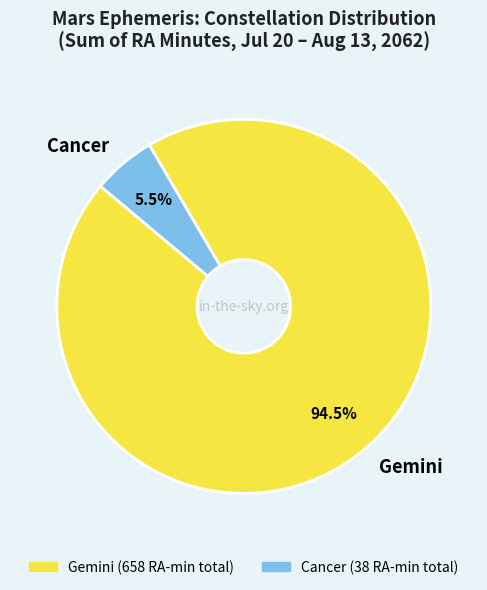

What is the largest slice in the pie chart?

Gemini